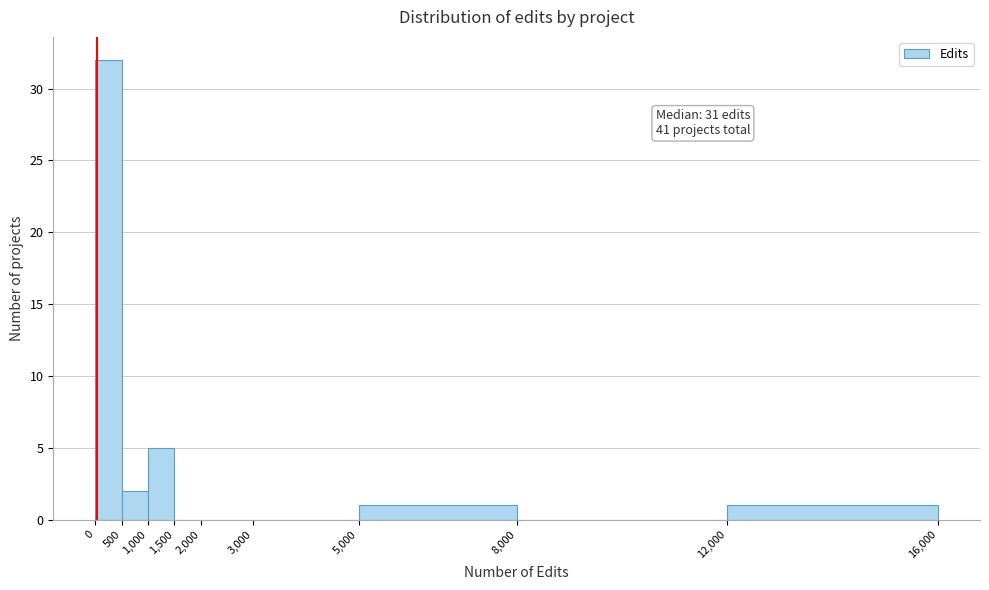

Over which range of the x-axis is the bar tallest?

0 to 500